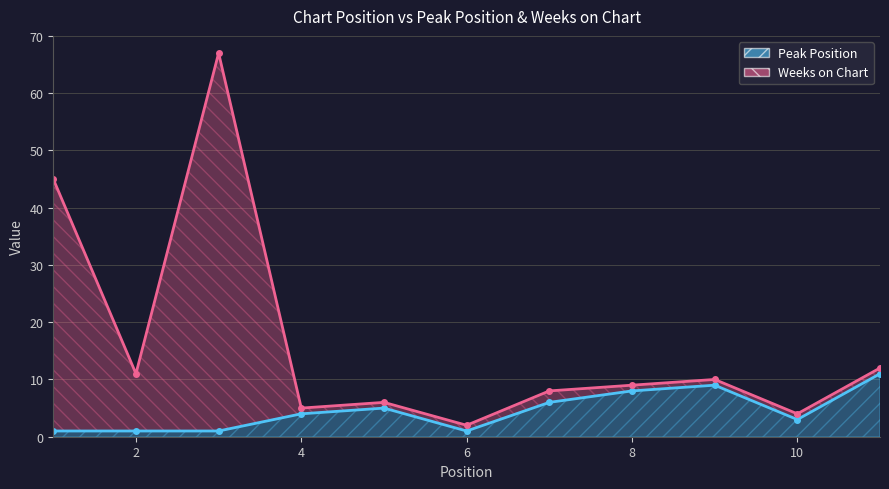

At how many categories does at least one series exceed 29?

2